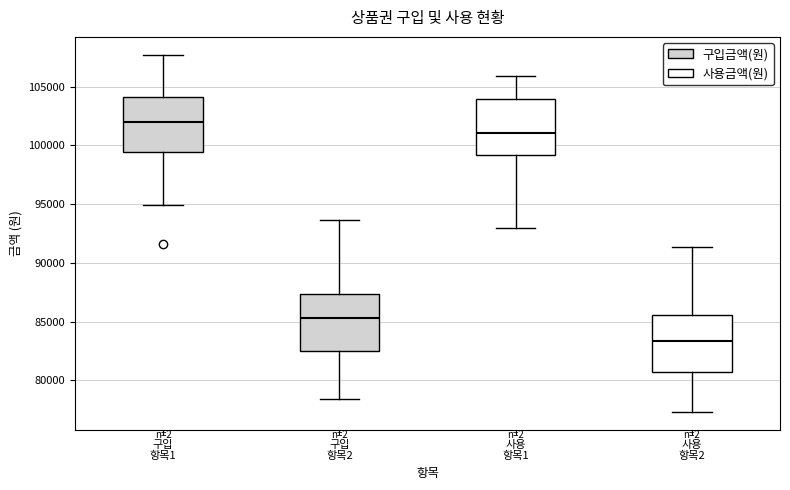

Reading left to right, transcribe this box plot: for each box, give where its median line is, the range the box spans, and where its two whiskers end, as read against the y-axis. The values are not printed on the chart, so give them approximately, as read against the axis.

구입 항목1: median 102000, box 99500 to 104000, whiskers 95000 to 107500
구입 항목2: median 85500, box 82500 to 87500, whiskers 78500 to 93500
사용 항목1: median 101000, box 99000 to 104000, whiskers 93000 to 106000
사용 항목2: median 83500, box 80500 to 85500, whiskers 77500 to 91500